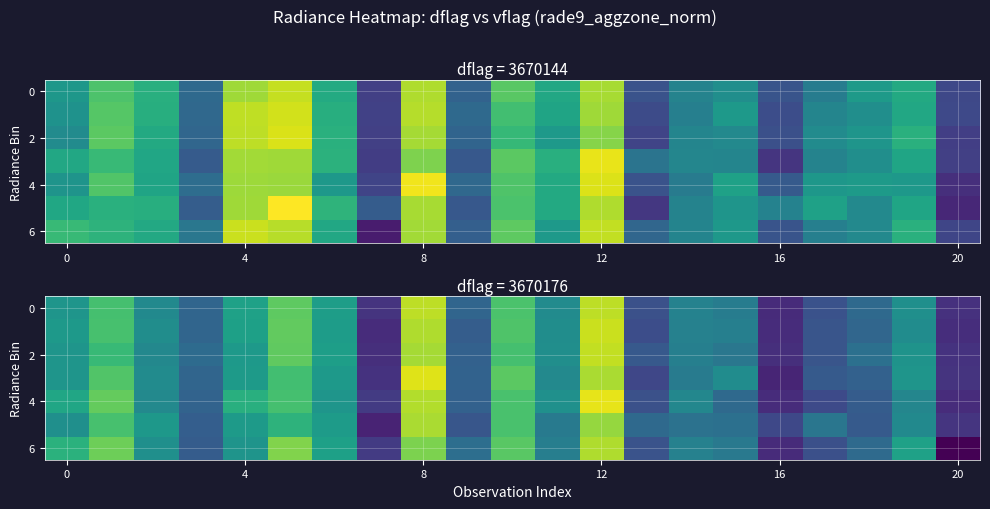

What is the difference between the highest and lowest values at 20?

1.5